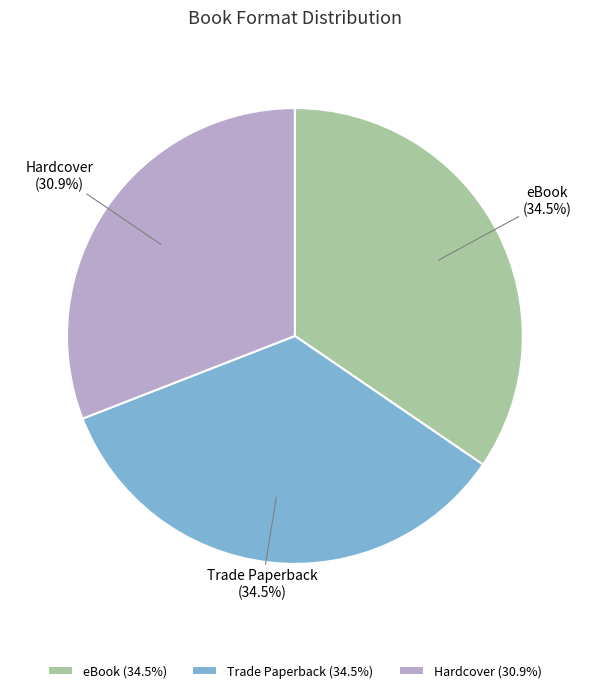

Combined, do Trade Paperback and Hardcover account for over 50%?

Yes